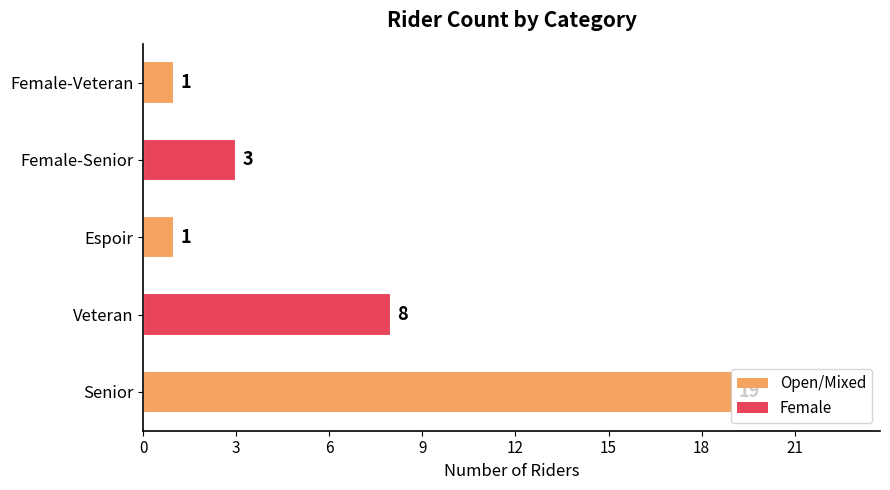

What is the greatest value displayed?

19